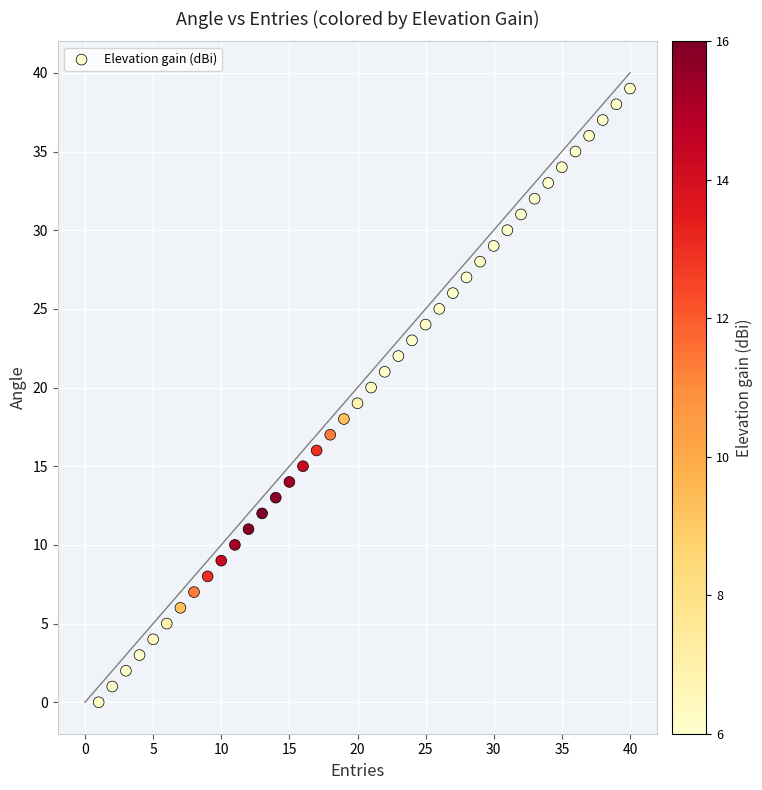

What is the range of Y values (max minus min)?

39